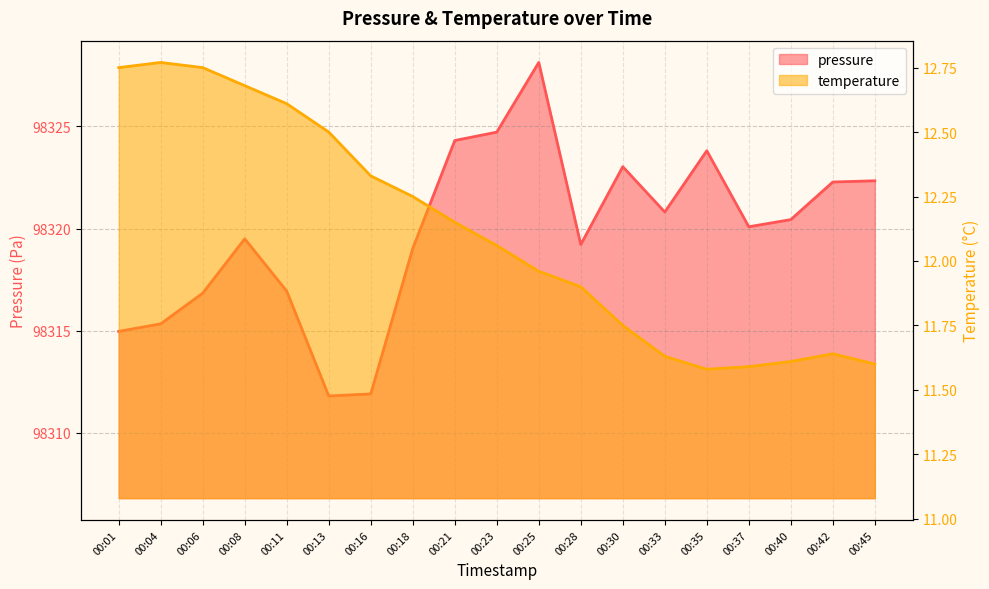

True or false: temperature and pressure cross at least once.

False